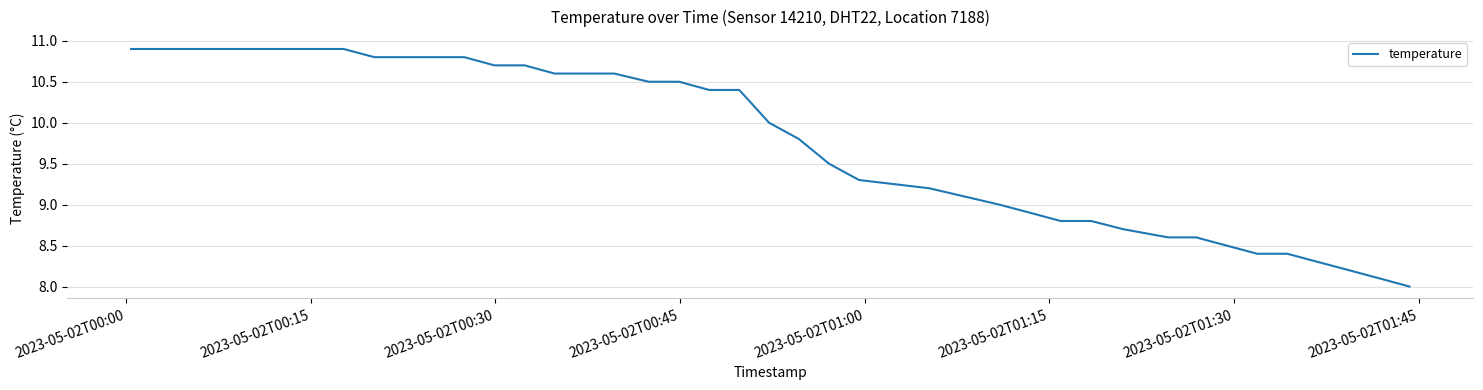

What is the minimum value shown in the chart?

8.0